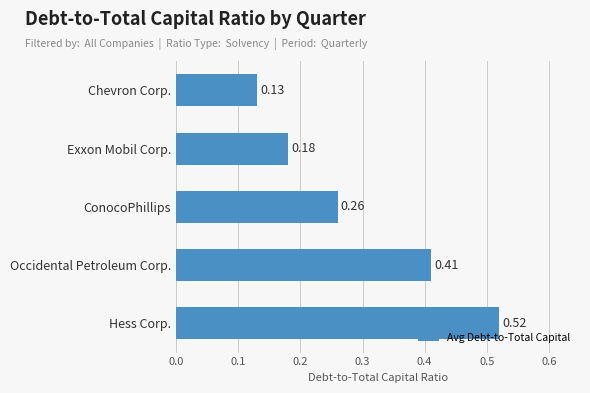

What is the sum of all values?

1.5